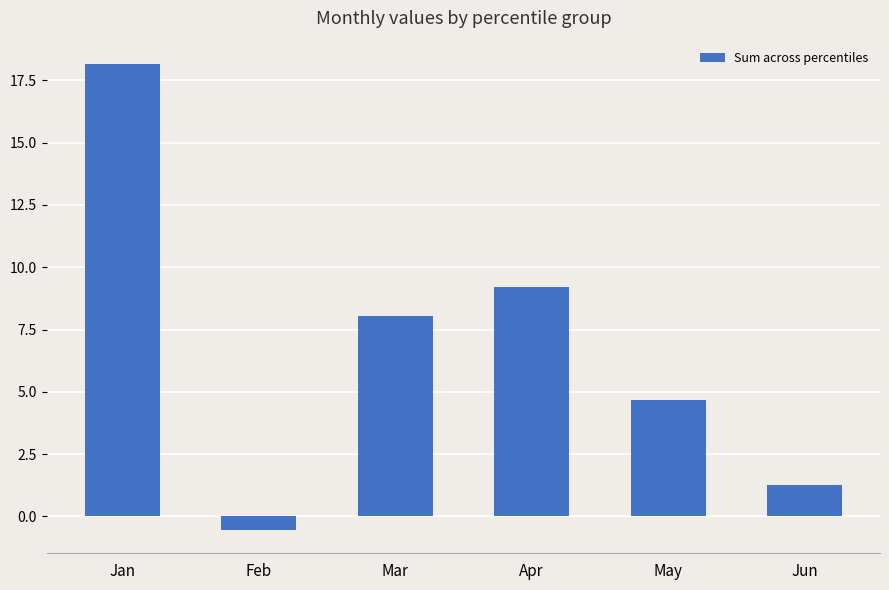

Which category has the lowest value across all series?

Feb